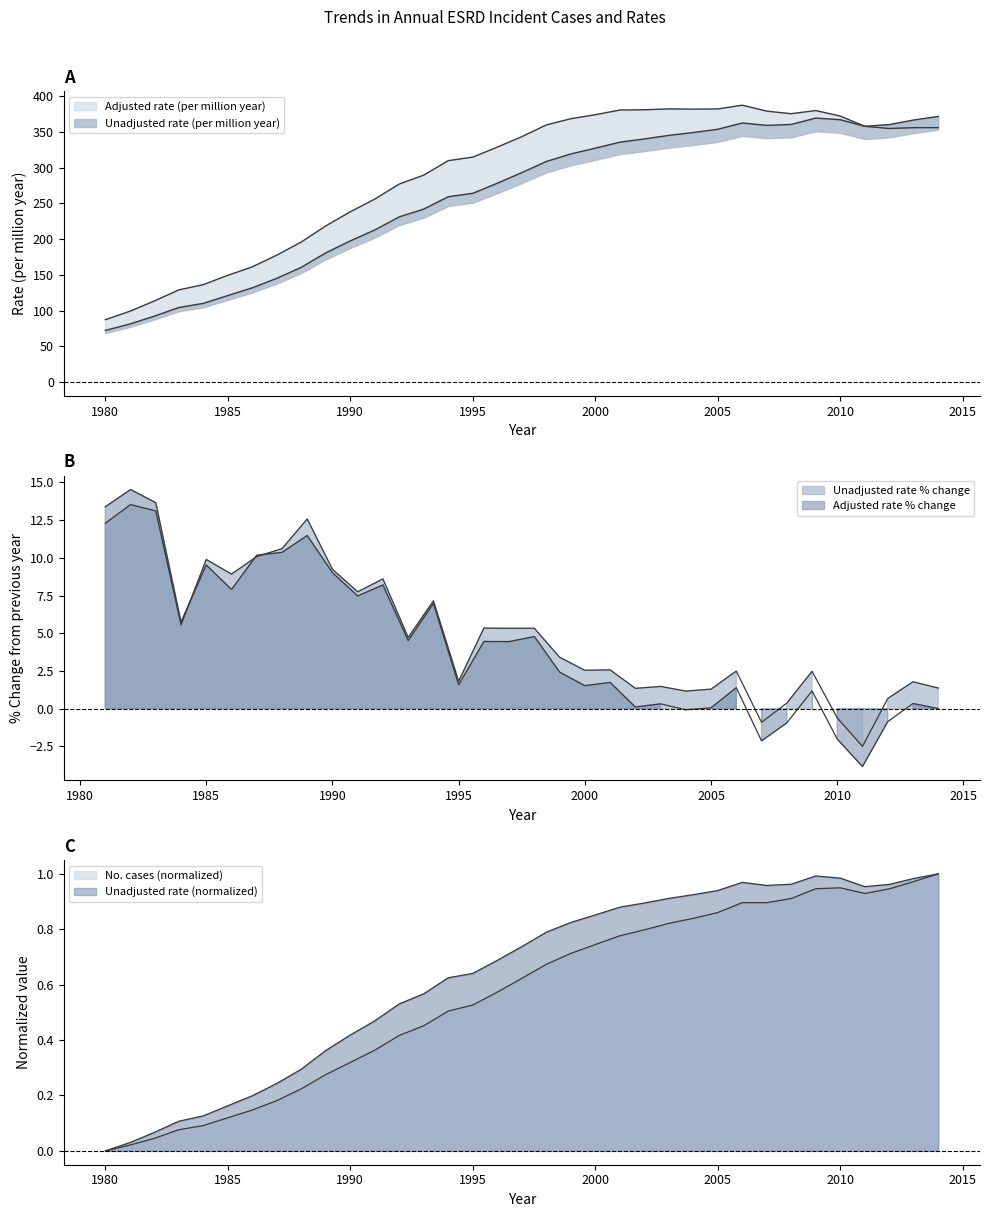

At which label does No. cases reach its minimum?

1980